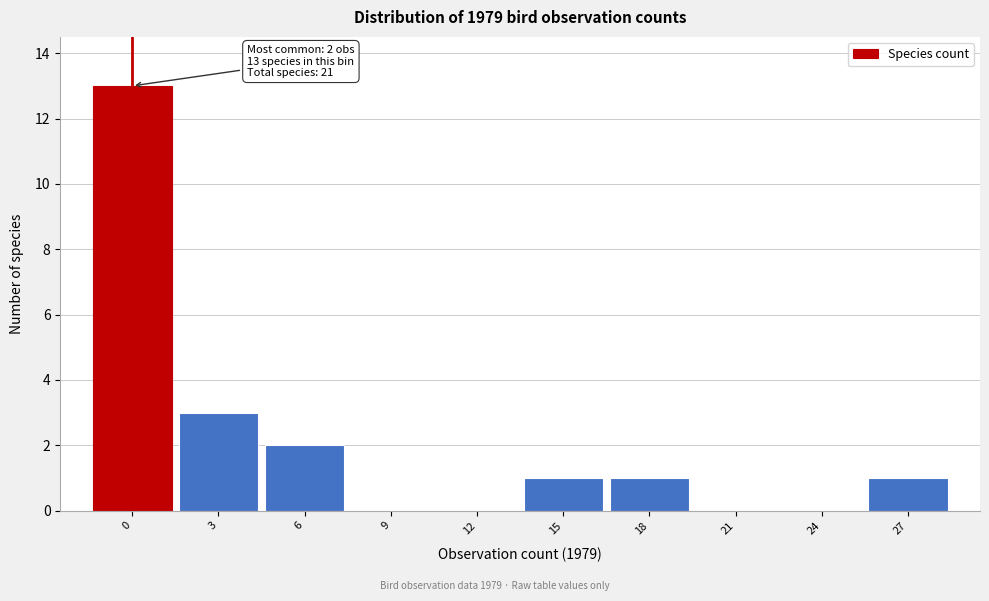

Reading left to right, what are all the values shown in this chart?

0=13	3=3	6=2	9=0	12=0	15=1	18=1	21=0	24=0	27=1